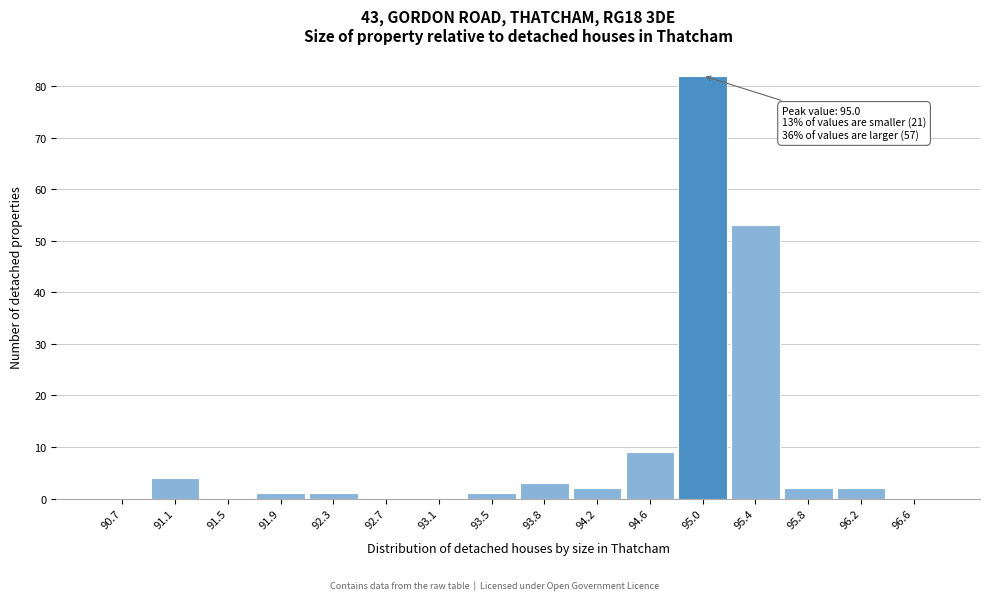

Over which range of the x-axis is the bar tallest?

94.85 to 95.25